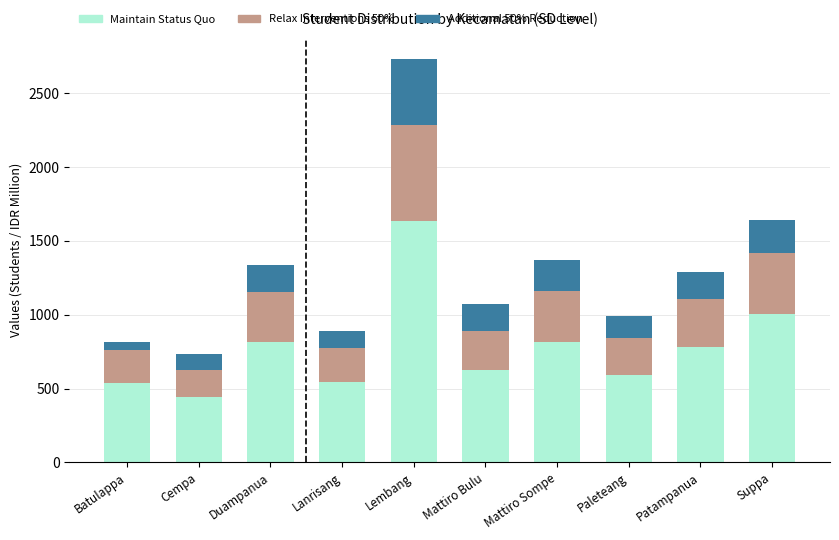

What is the average value of the Maintain Status Quo series?

779.6